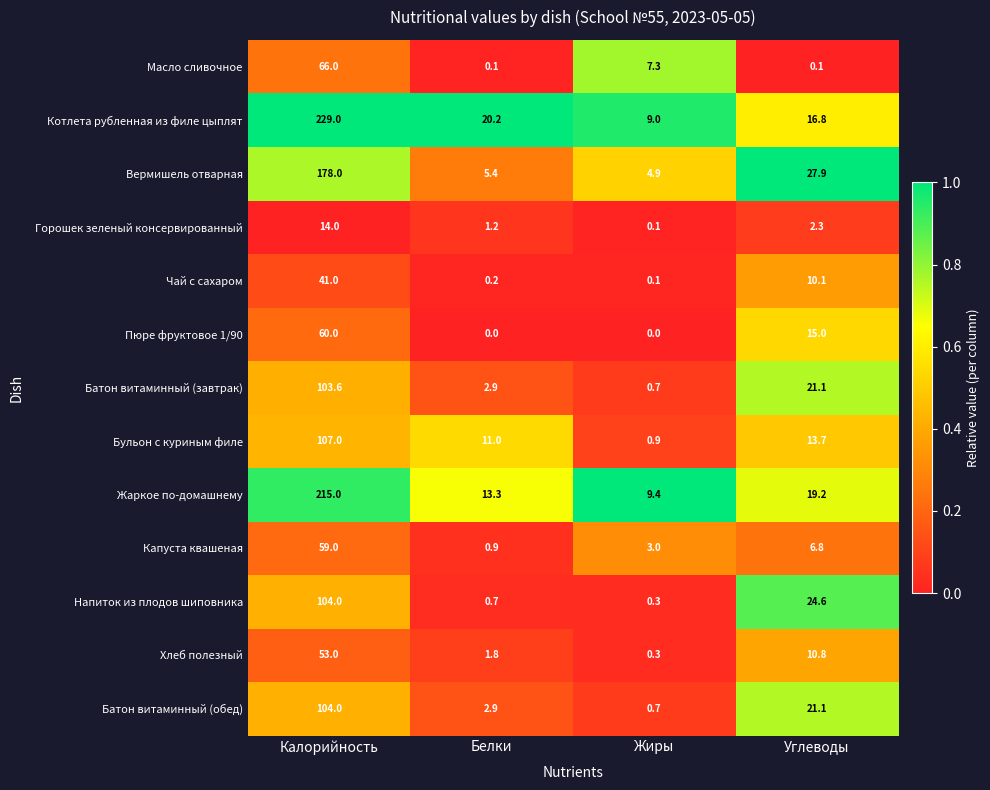

Is it true that Масло сливочное equals 0.1 at Белки?

True